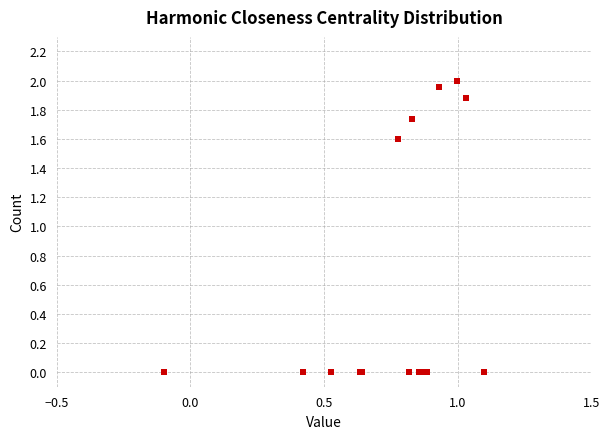

What Y value in the scatter plot is closest to 1?

1.6